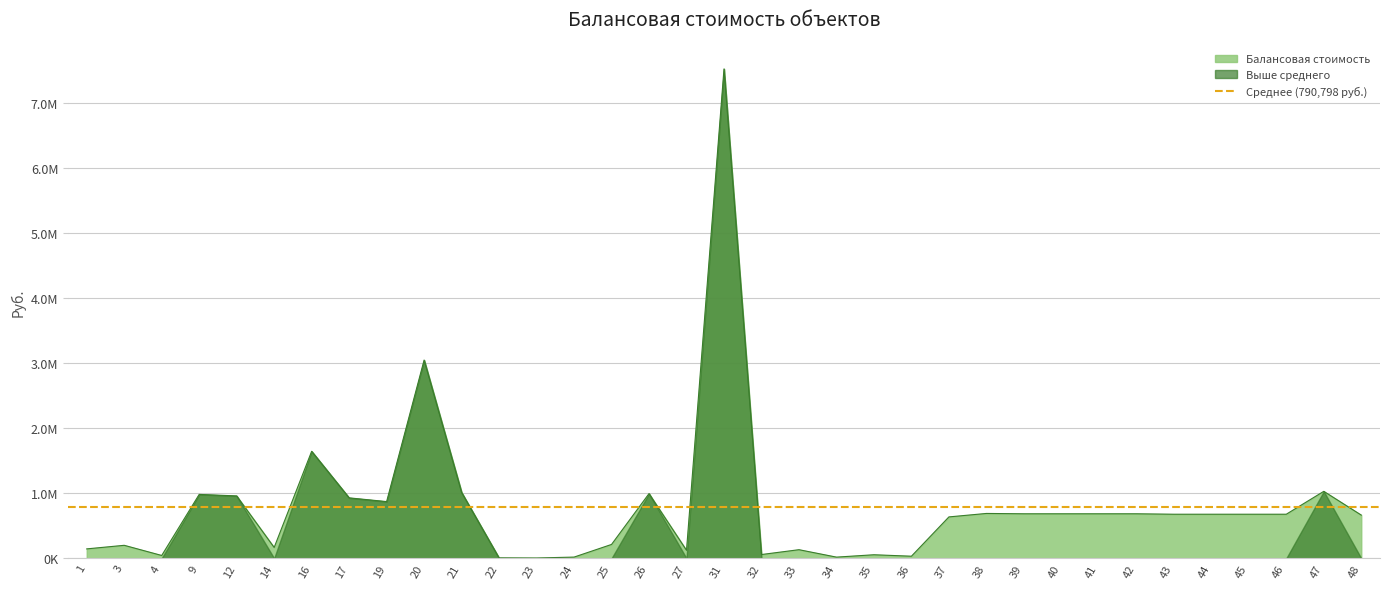

The value at 36 is 32403.5. True or false?

True